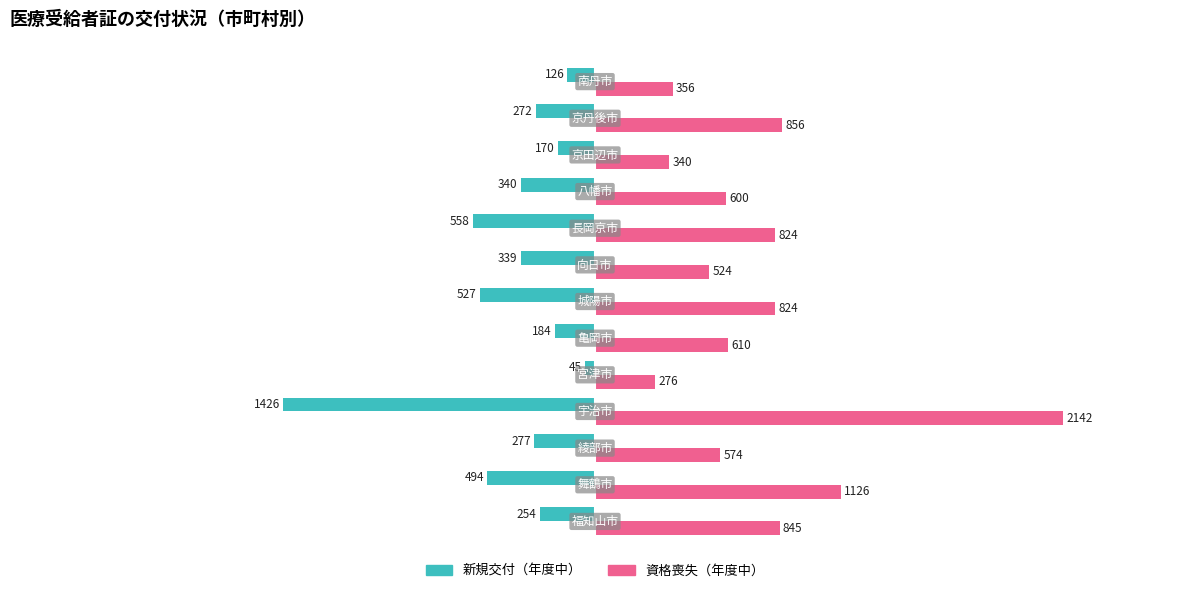

List the series in order of their peak value, lowest first.

新規交付（年度中）, 資格喪失（年度中）